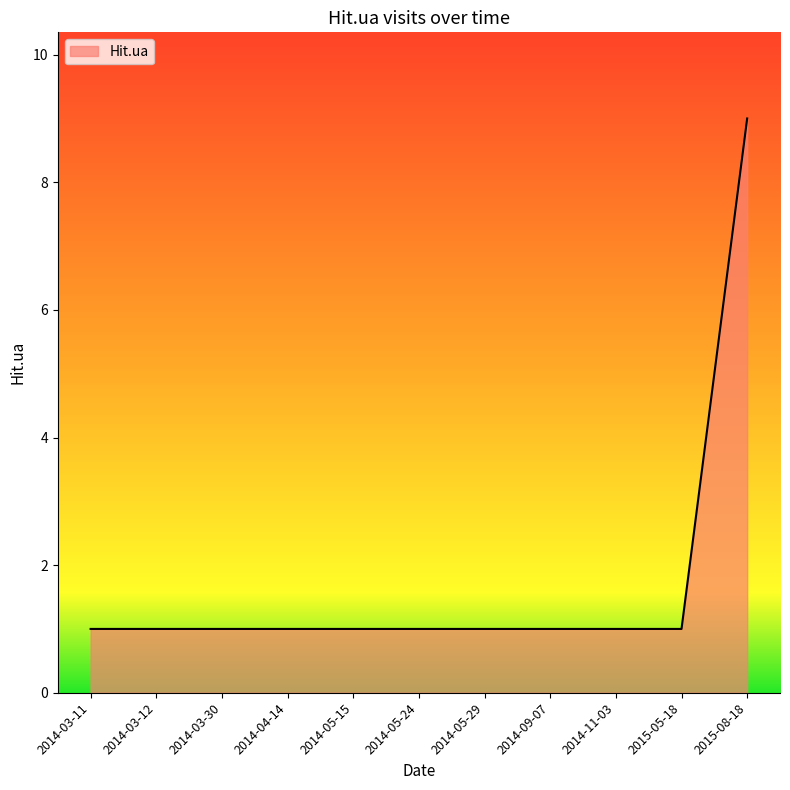

True or false: the data shows 9 at 2015-08-18.

True